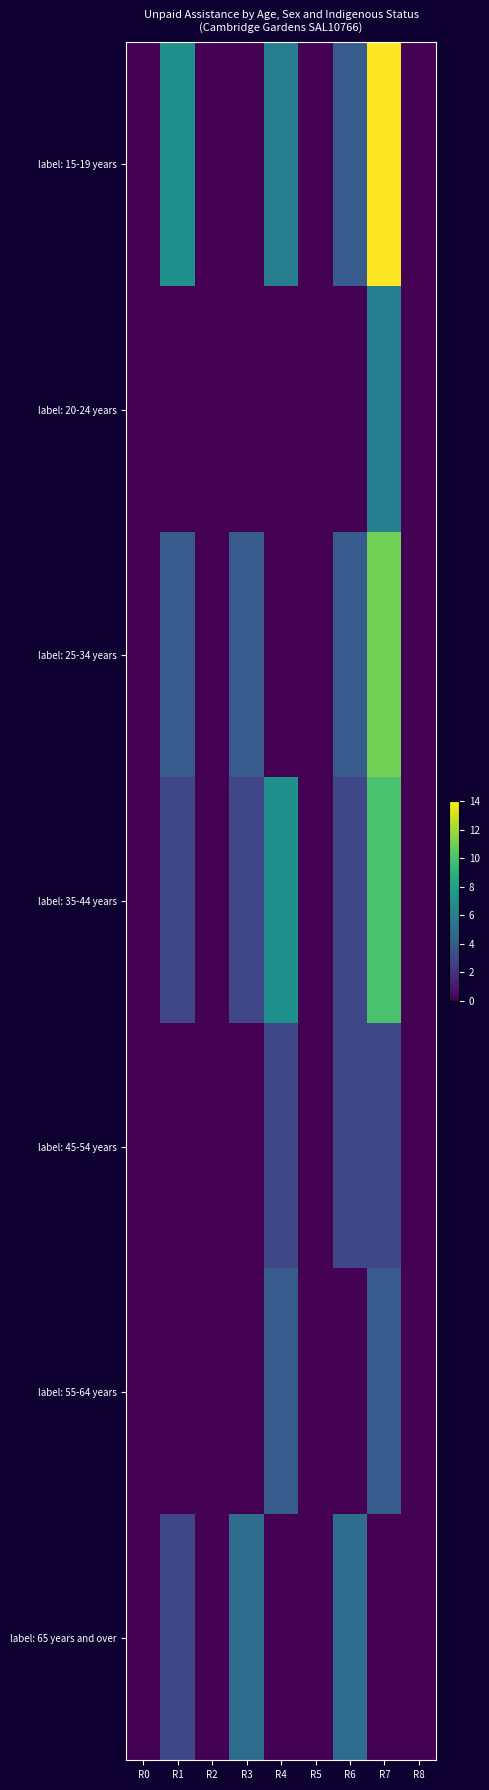

True or false: label: 65 years and over has a value of -2 at R4.

False